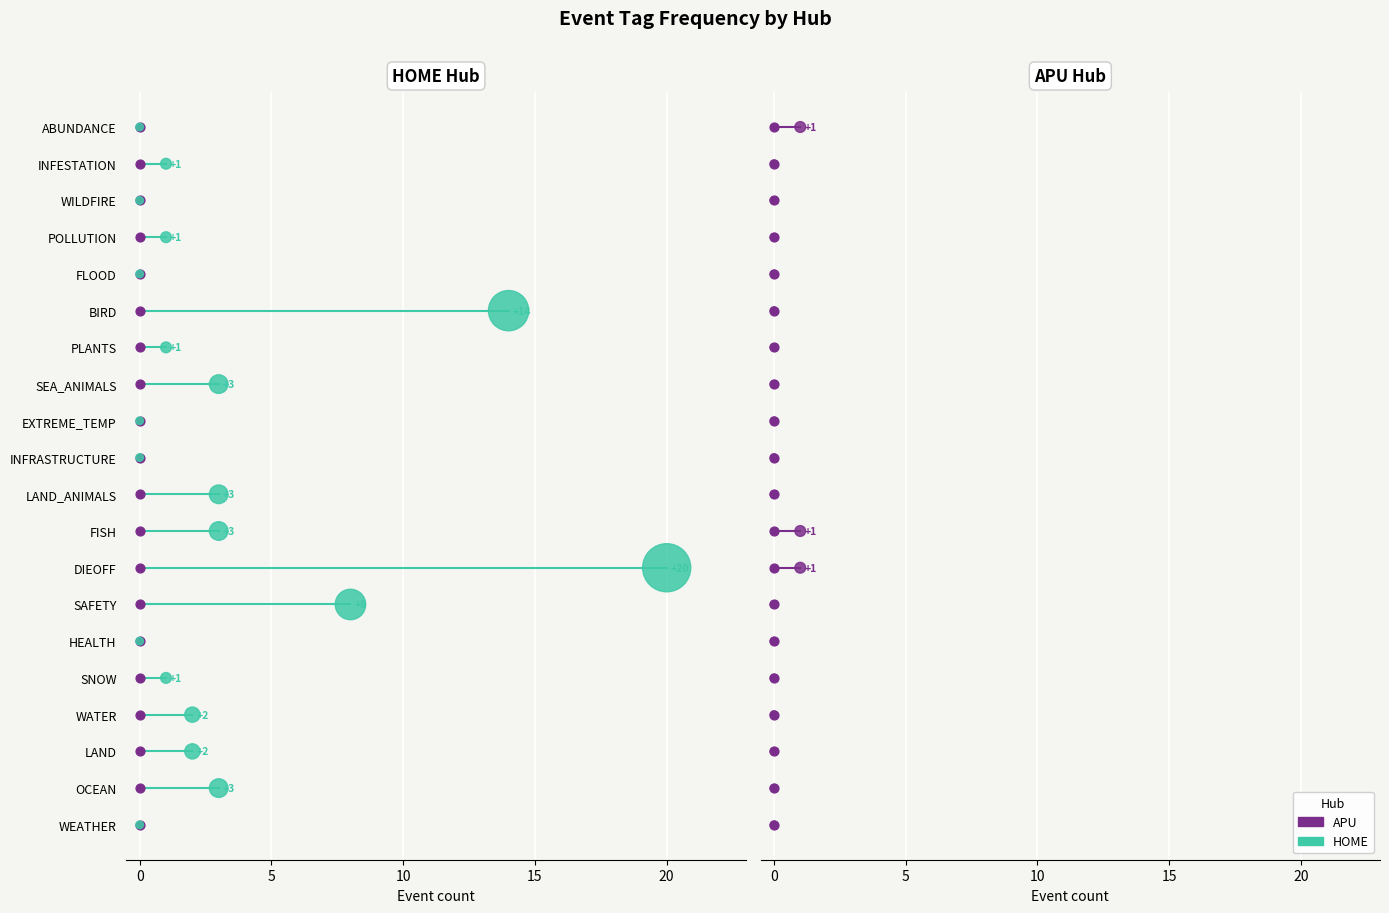

Which series has the widest spread of Y values?

HOME